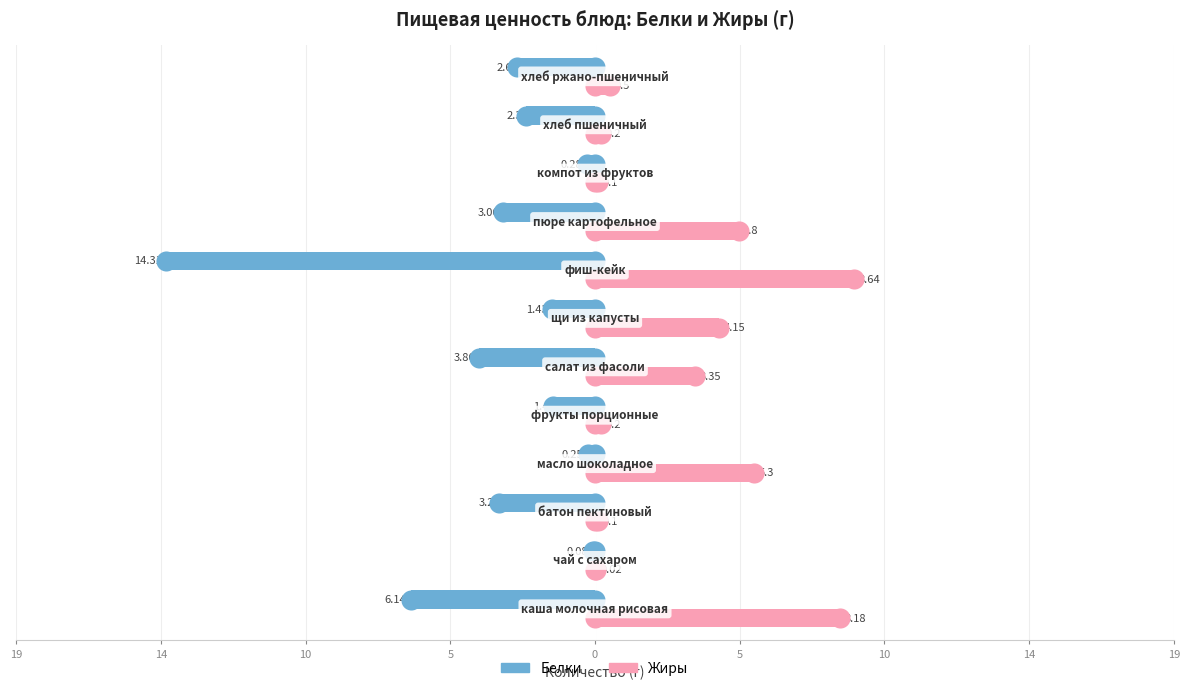

Is the value of Белки at 9 greater than the value of Жиры at 0?

No